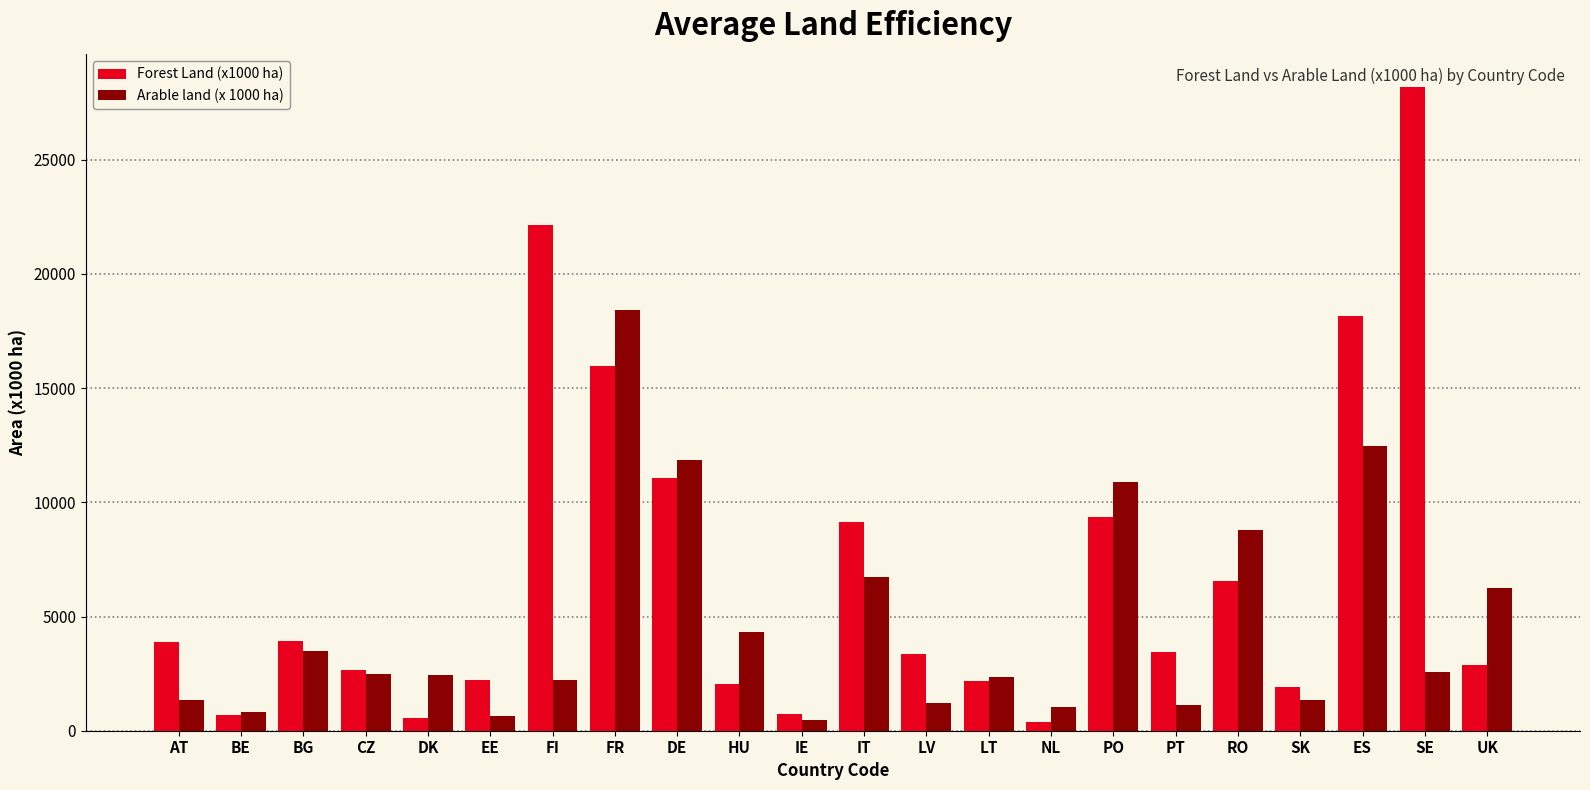

At which category does the chart reach its peak across all series?

SE